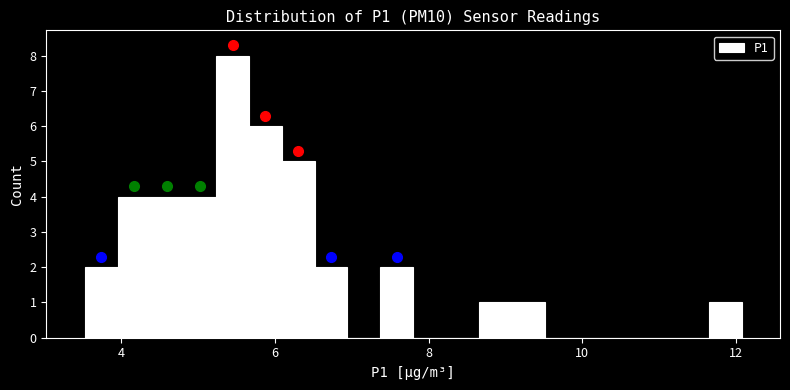

Around what value on the x-axis is the tallest bar? Give the approximate position of its centre, as read against the axis.

5.4